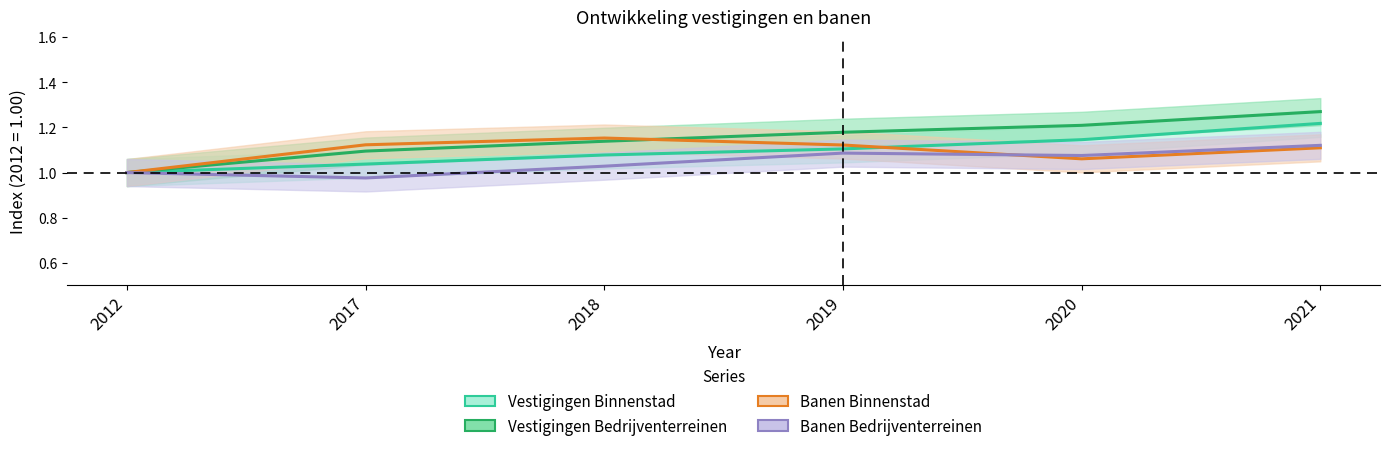

At which category is the sum across all series the highest?

2021